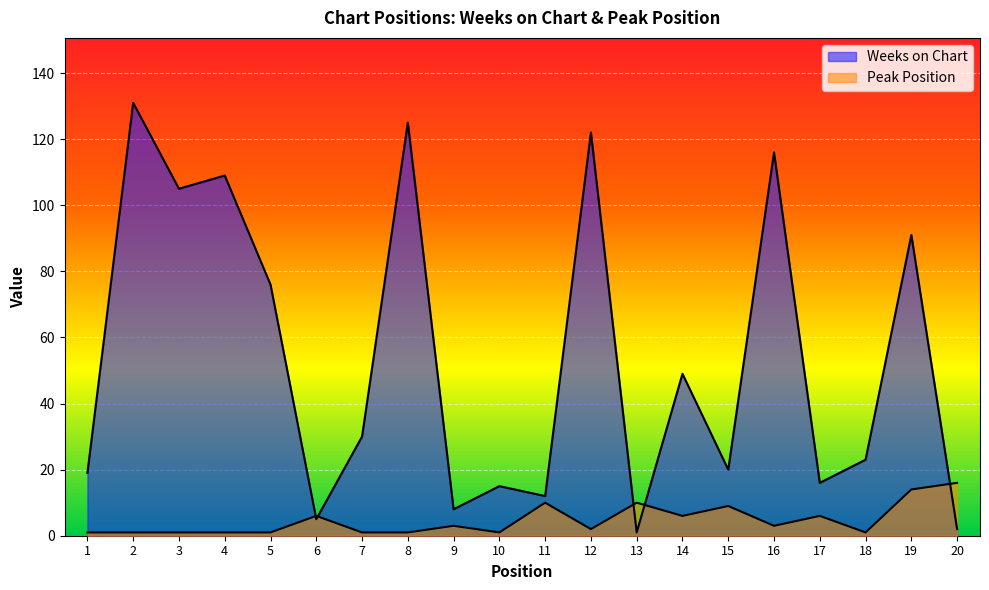

How many data points in Weeks on Chart are above 30?

9